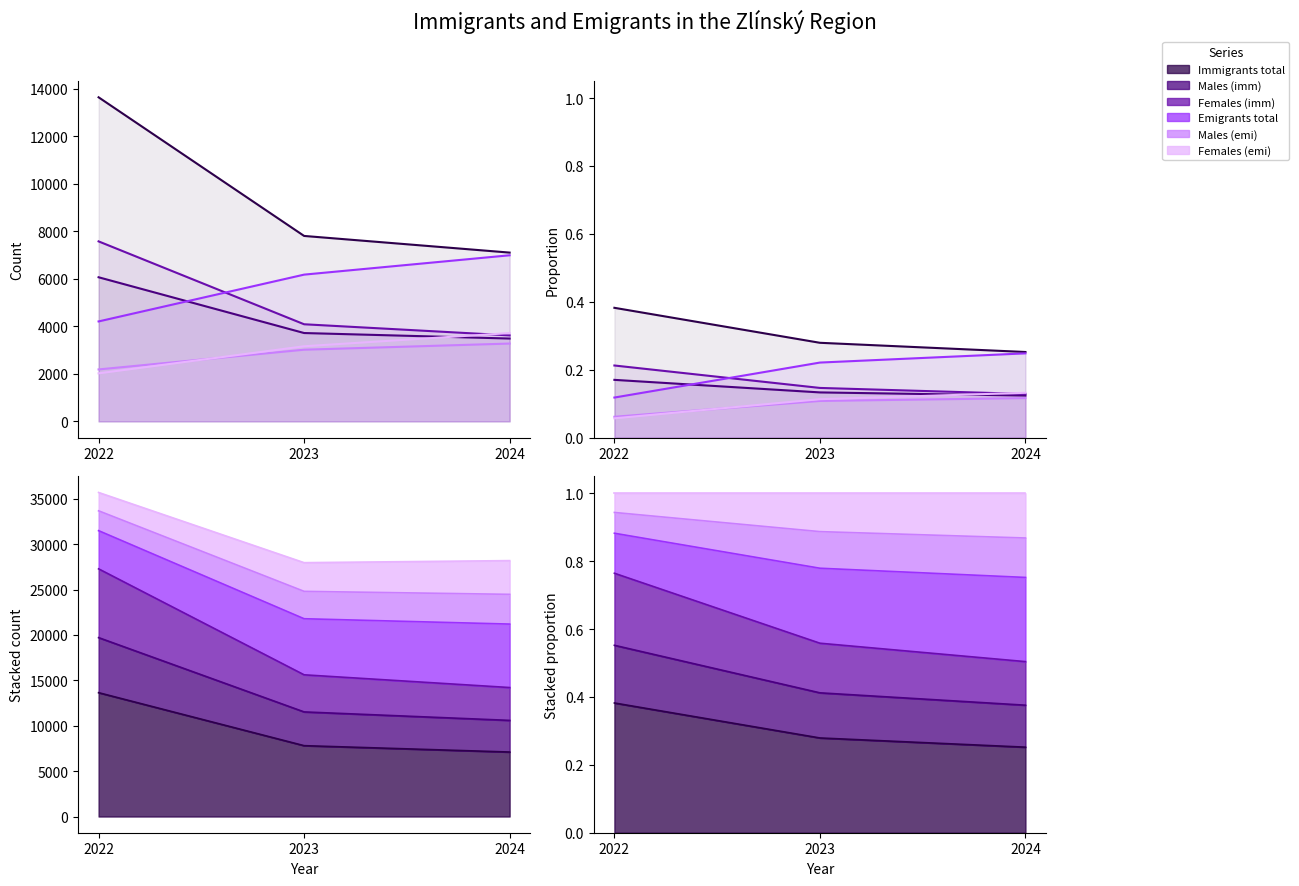

What is the smallest value displayed?

0.1